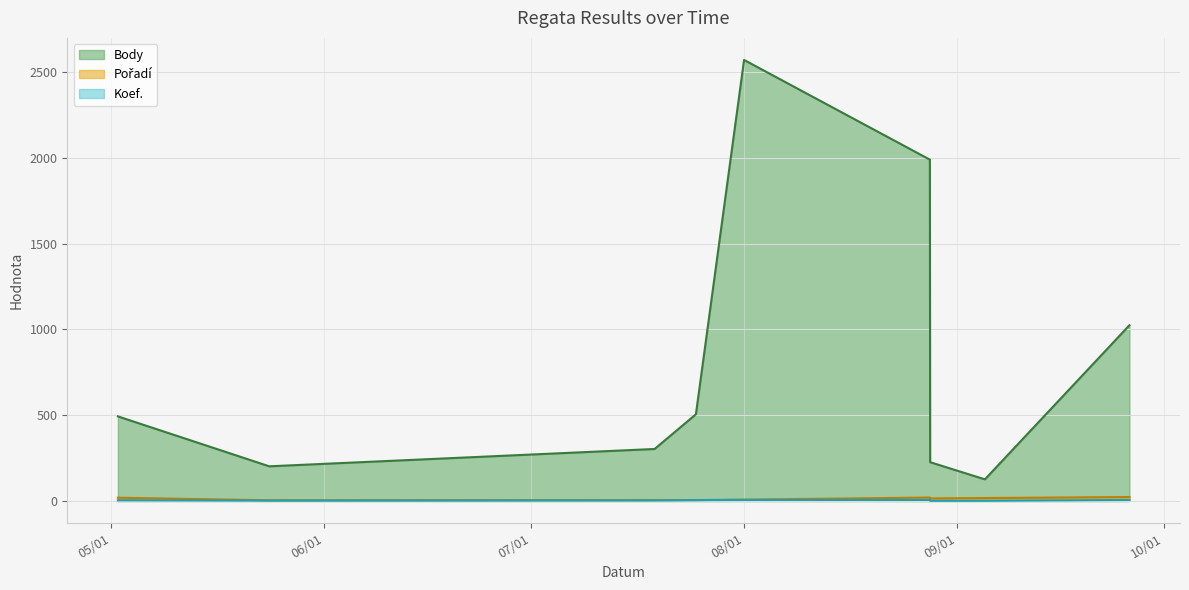

What is the maximum value shown in the chart?

2570